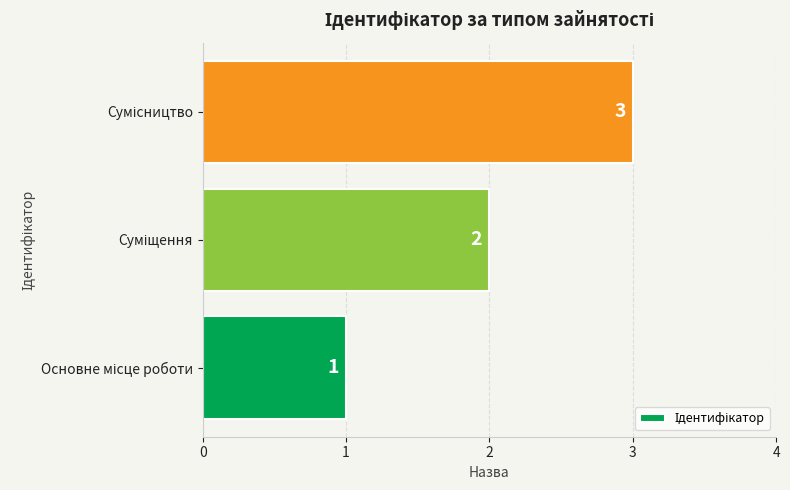

What is the sum of all values?

6